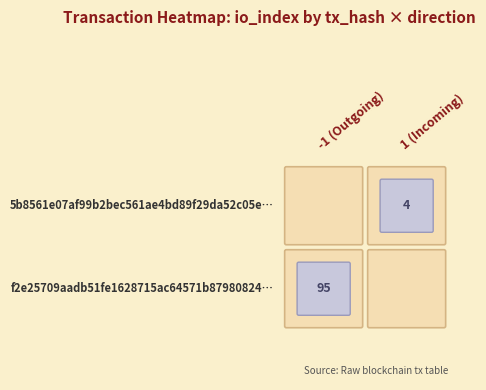

What is the difference between the maximum and minimum values in the 5b8561e07af99b2bec561ae4bd89f29da52c05e series?

3